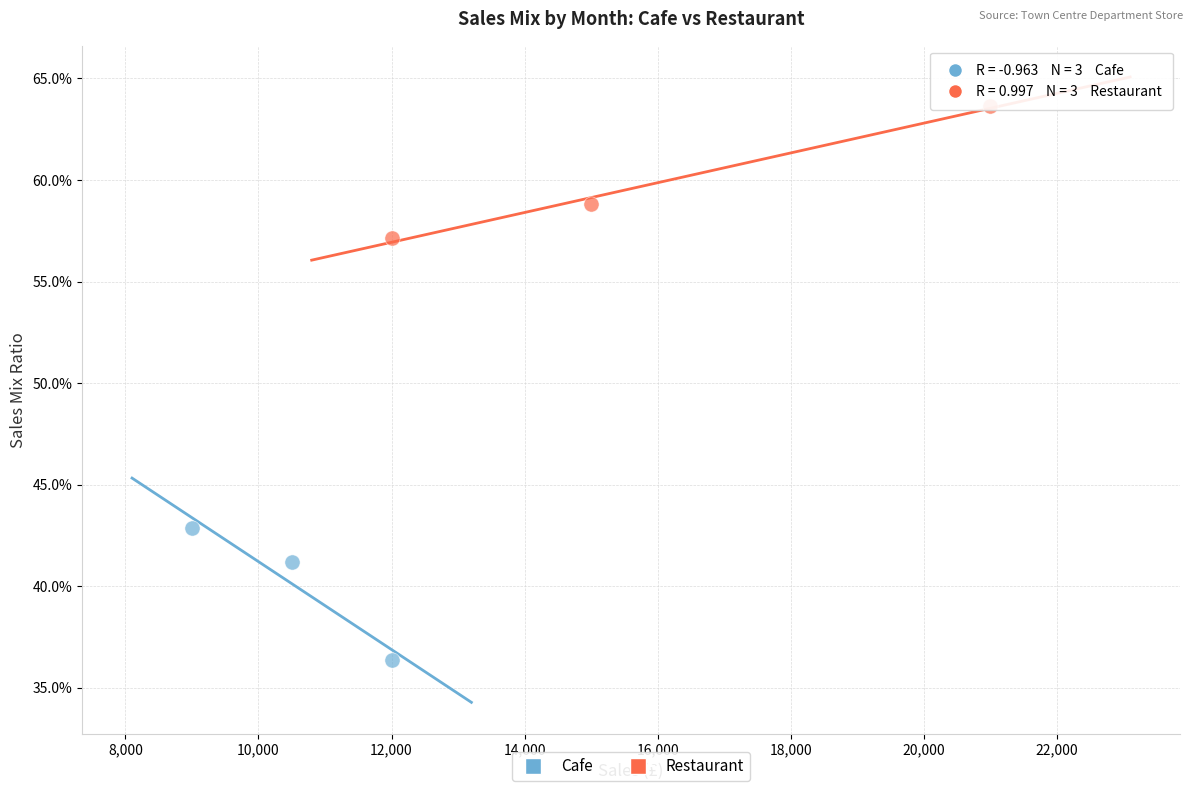

What are all the series names shown in the legend?

Cafe, Restaurant